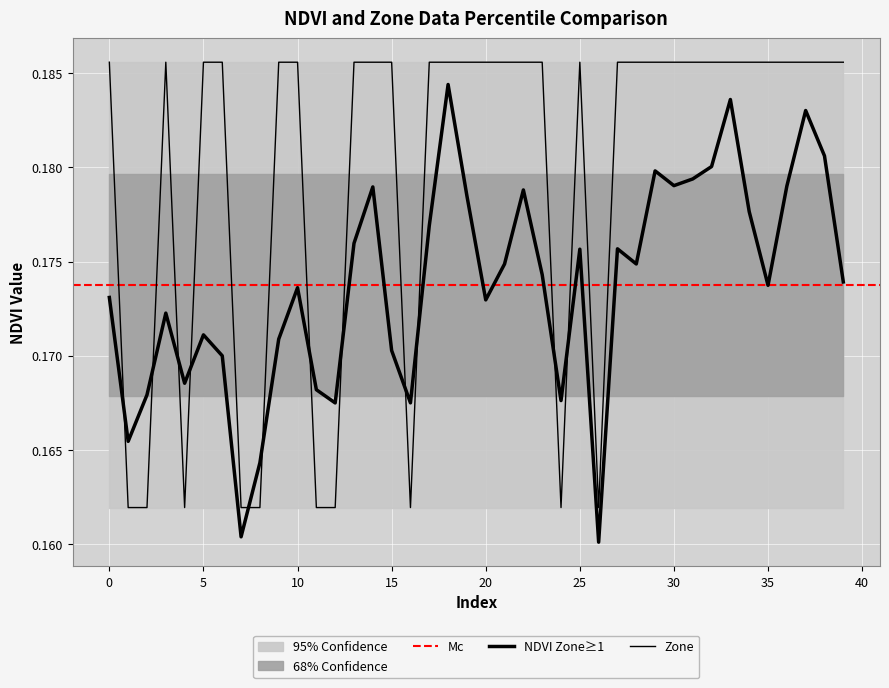

At which label is NDVI closest to 0?

26